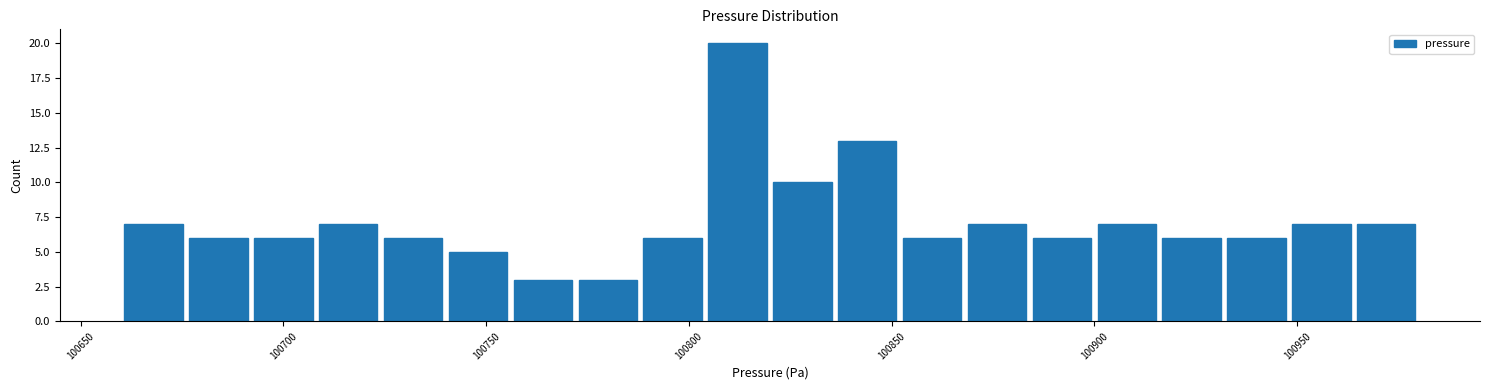

Read against the x-axis, roughly where is the centre of the tallest bar?

100810